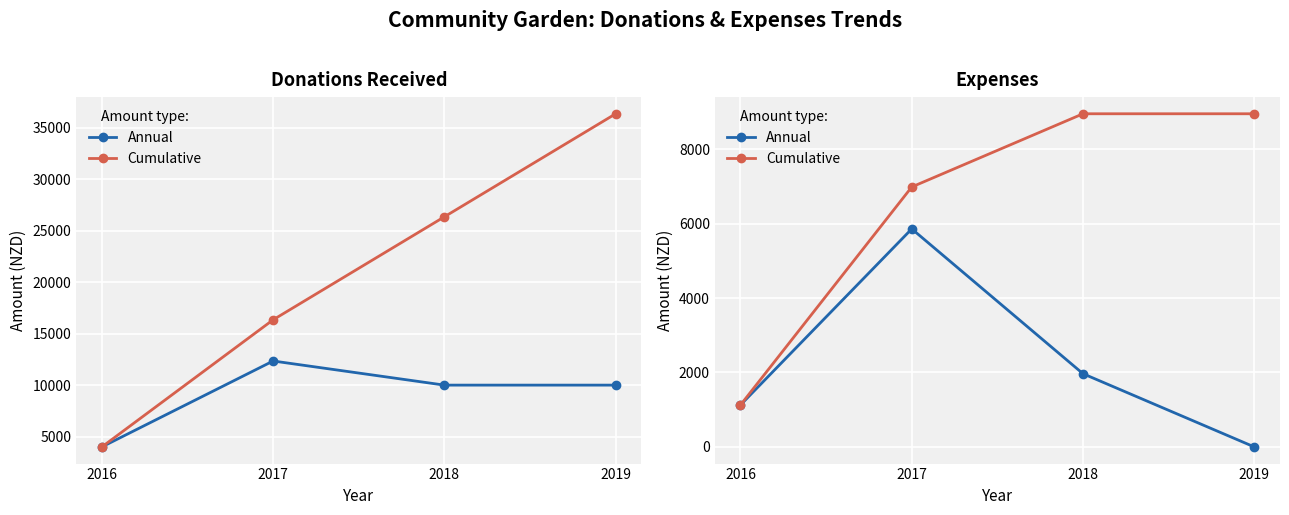

List the series in order of their overall mean, highest first.

Cumulative, Annual